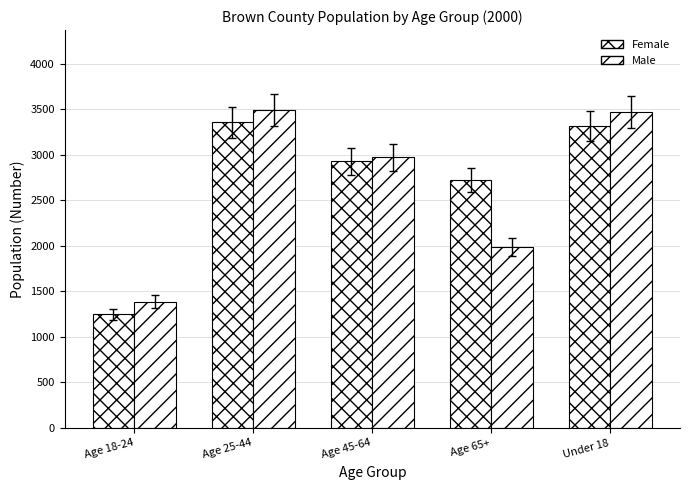

At how many categories does at least one series exceed 1925?

4